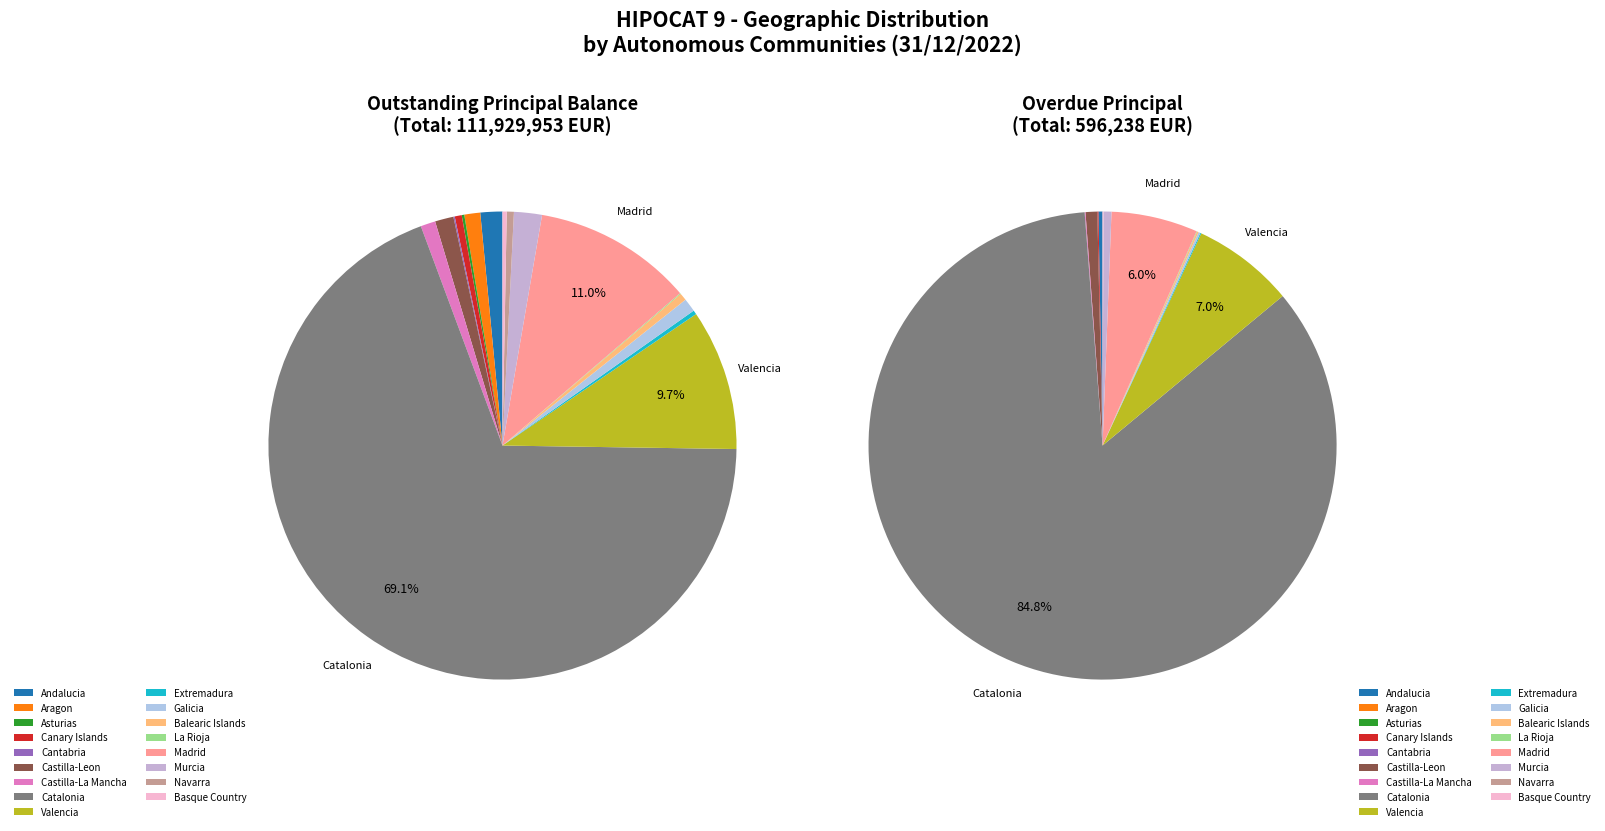

Combined, do Asturias and Aragon account for over 50%?

No